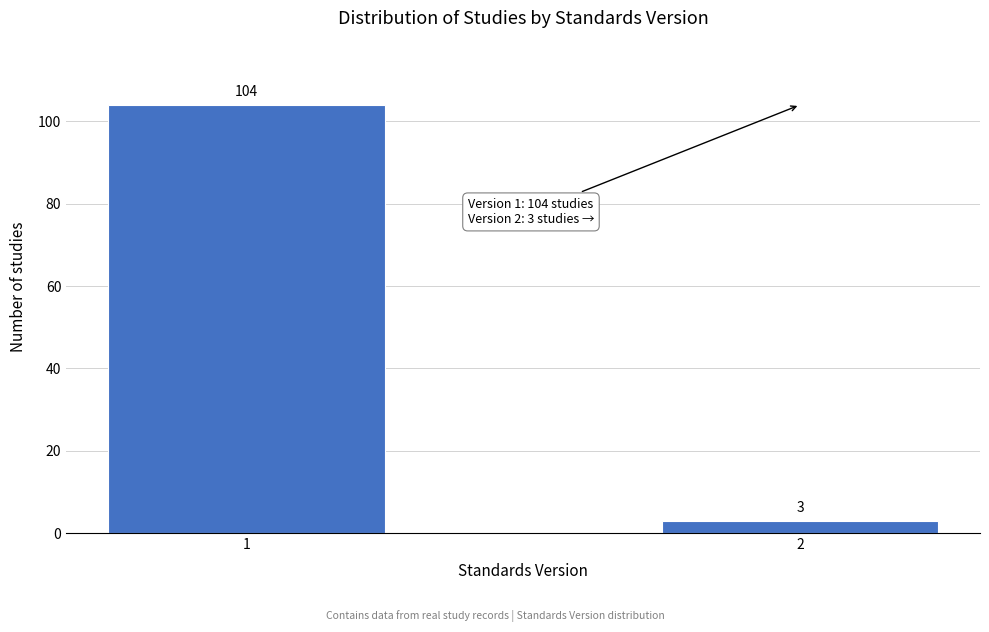

Reading left to right, extract all data points from this chart.

1=104	2=3